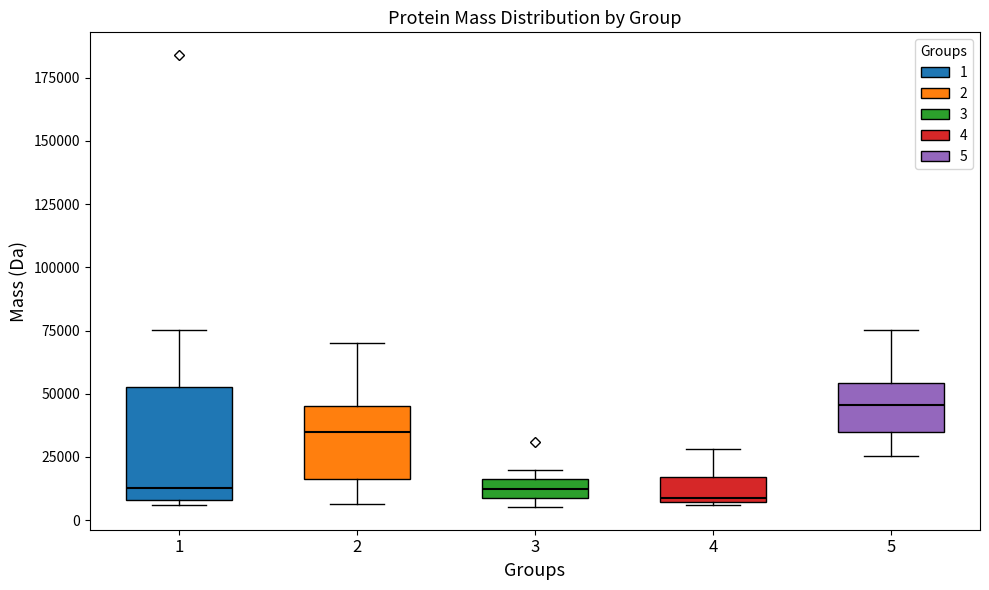

Reading left to right, read every box against the y-axis: the position of its median line, the range the box covers, and the ends of its whiskers. The values are not printed on the chart, so give them approximately, as read against the axis.

1: median 15000, box 10000 to 55000, whiskers 5000 to 75000
2: median 35000, box 15000 to 45000, whiskers 5000 to 70000
3: median 10000 (inside the box), box 10000 to 15000, whiskers 5000 to 20000
4: median 10000, box 5000 to 15000, whiskers 5000 to 30000
5: median 45000, box 35000 to 55000, whiskers 25000 to 75000